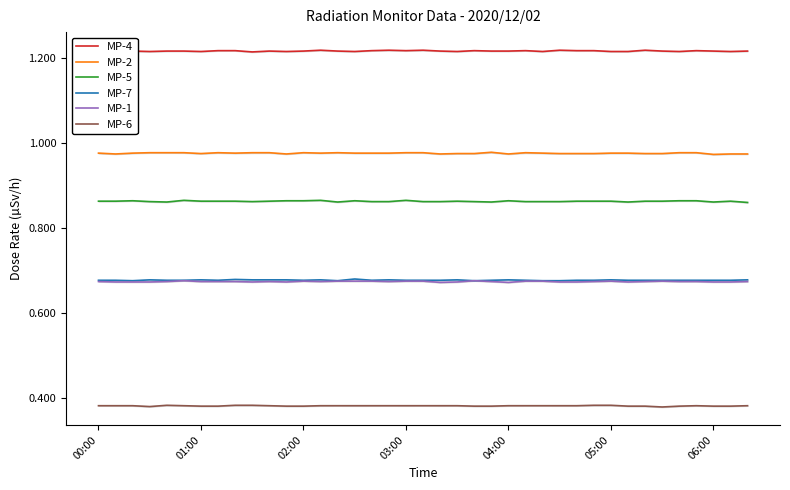

What are all the series names shown in the legend?

MP-4, MP-2, MP-5, MP-7, MP-1, MP-6